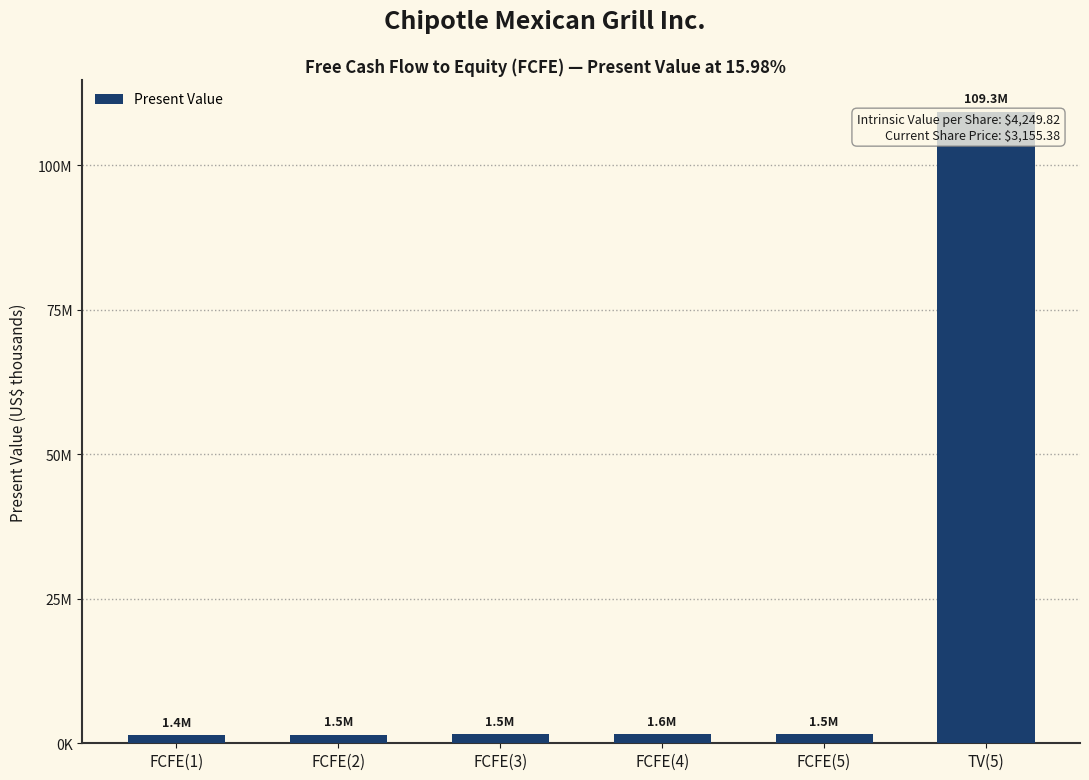

What is the change in value from FCFE(1) to FCFE(4)?

+205279